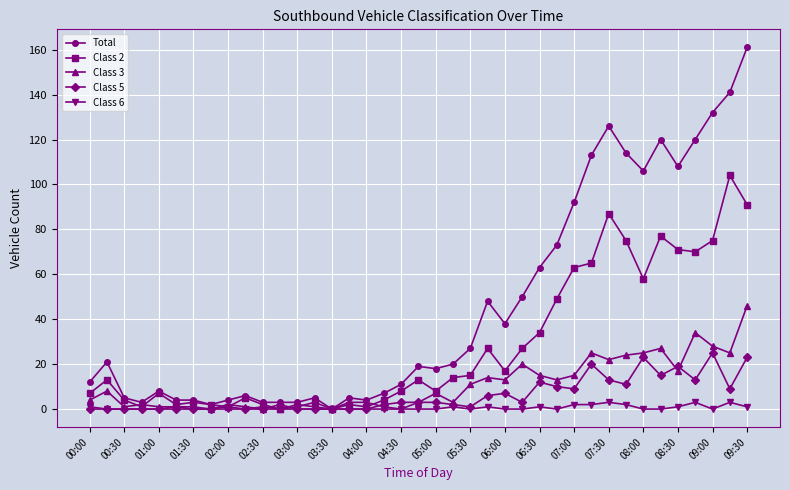

How many series are shown in this chart?

5